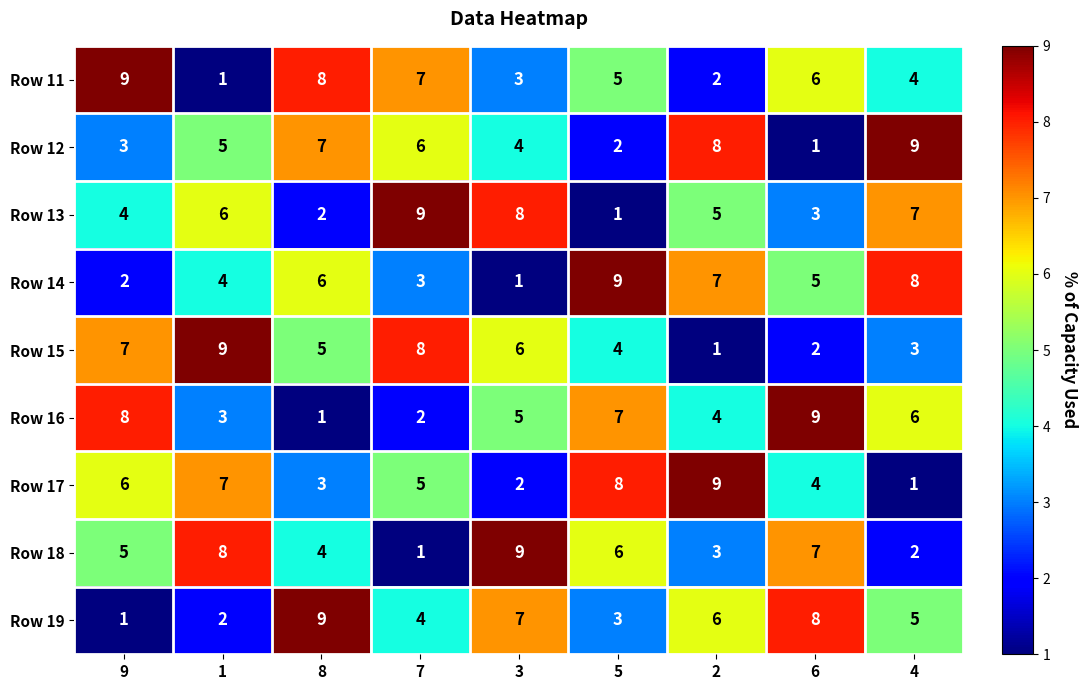

Count the number of data series in this chart.

9